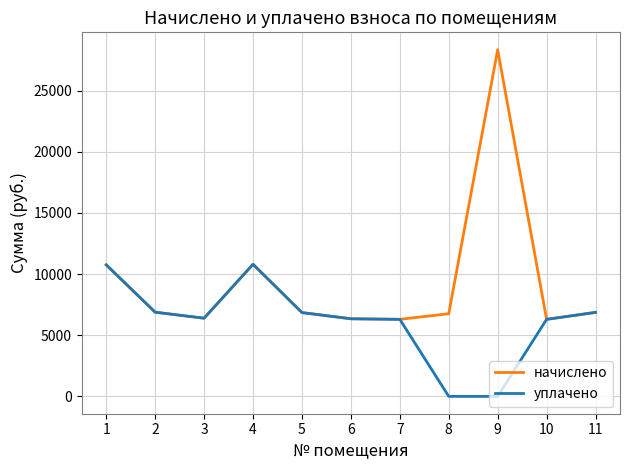

True or false: начислено has more than 2 interior local peaks.

False